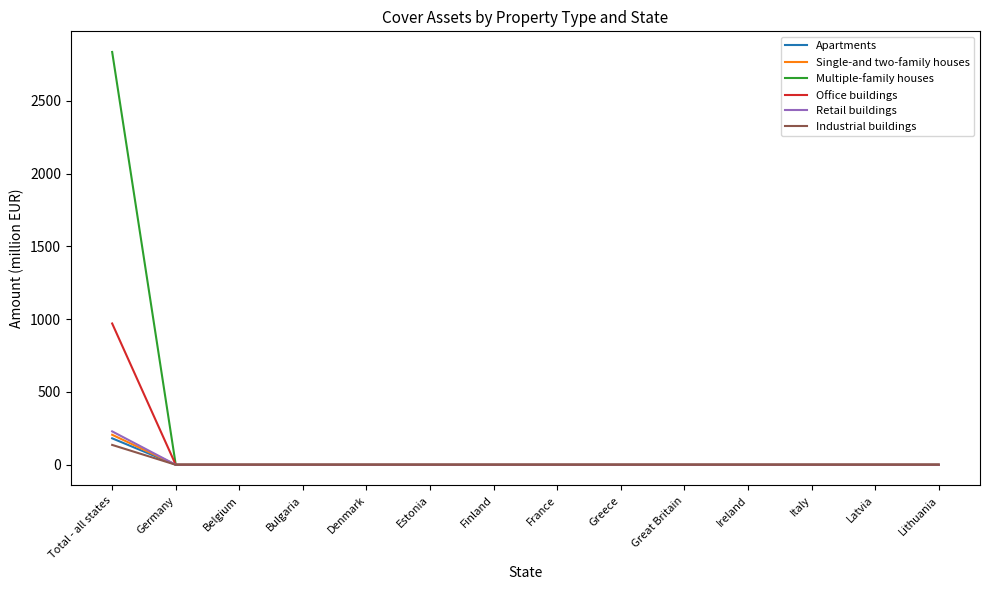

What position from the left is Ireland?

11